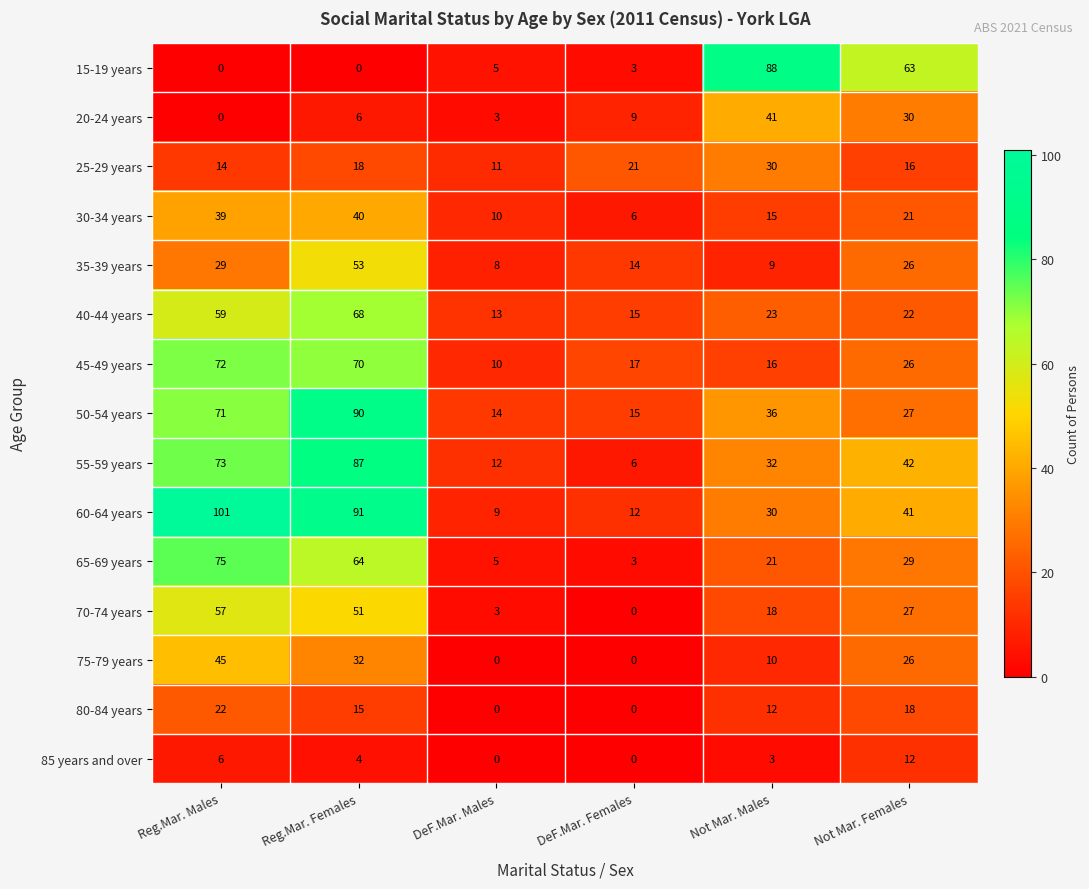

The value of 20-24 years at DeF.Mar. Males is 3. True or false?

True